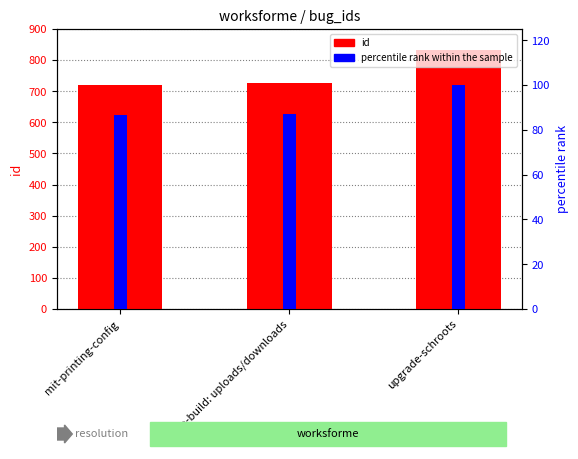

How many bars are there in total?

6